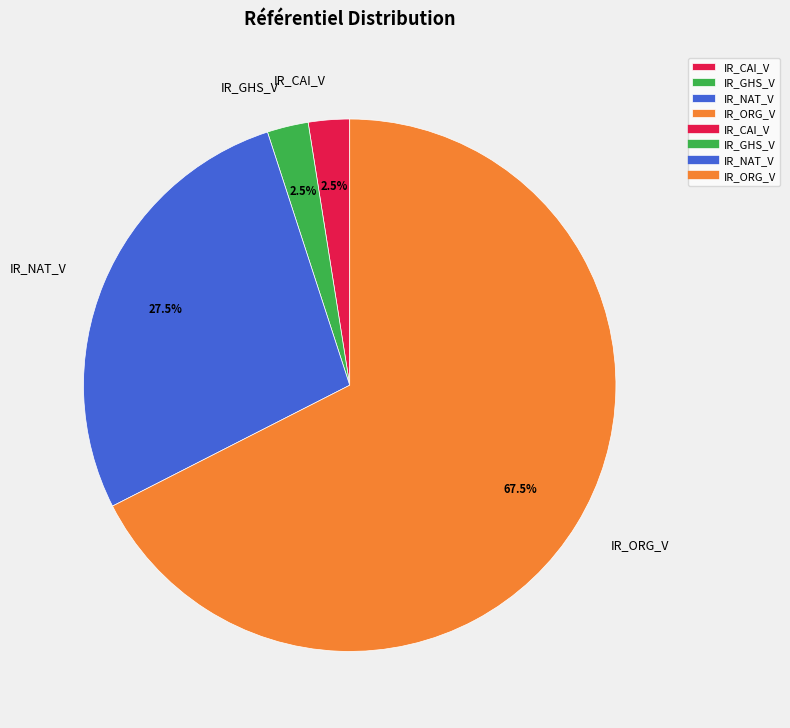

Which has a higher value, IR_CAI_V or IR_NAT_V?

IR_NAT_V